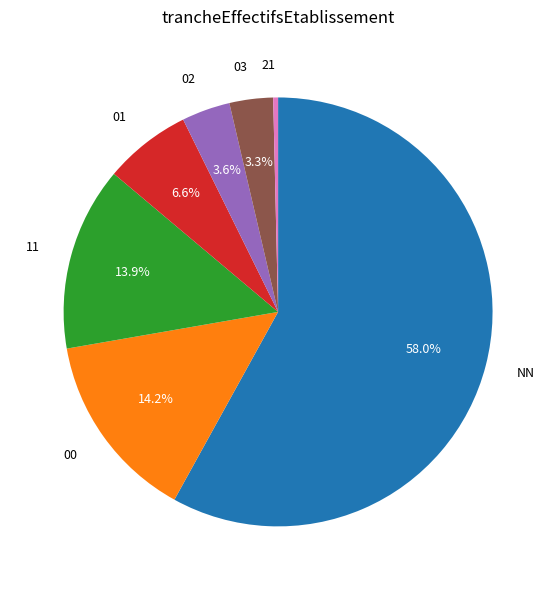

Is the sum of 21 and 01 greater than half?

No